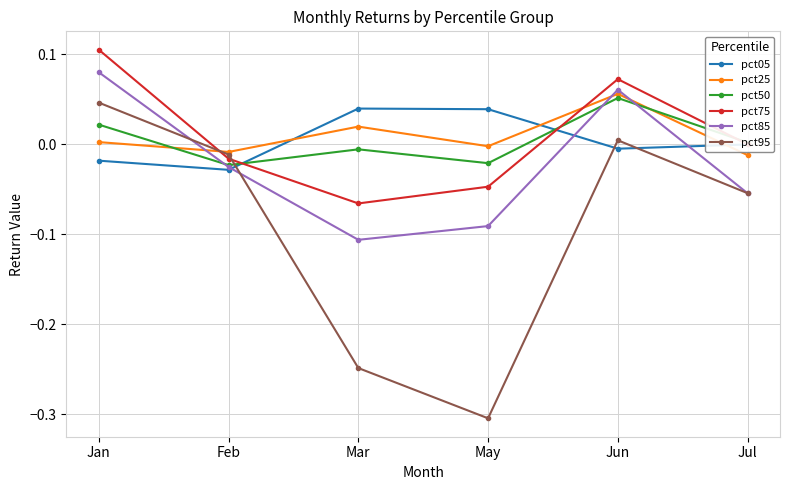

Where is the first local maximum for pct25?

Mar